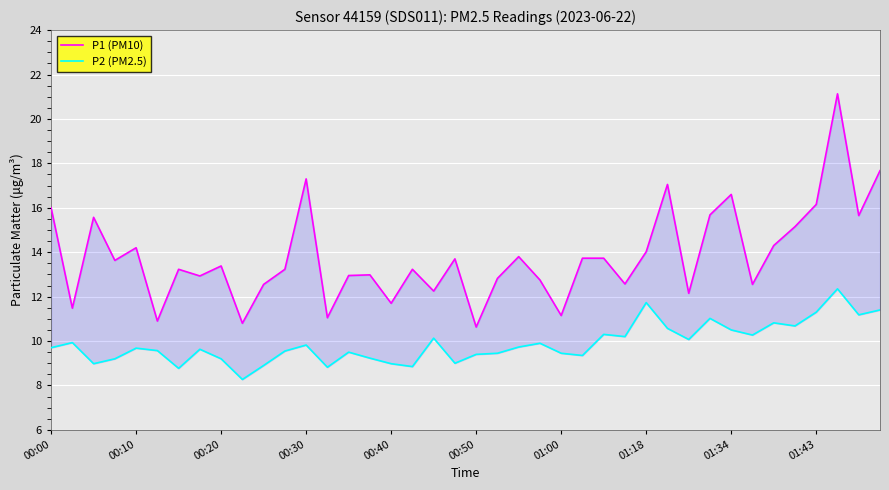

True or false: P1 (PM10) and P2 (PM2.5) intersect in this chart.

False